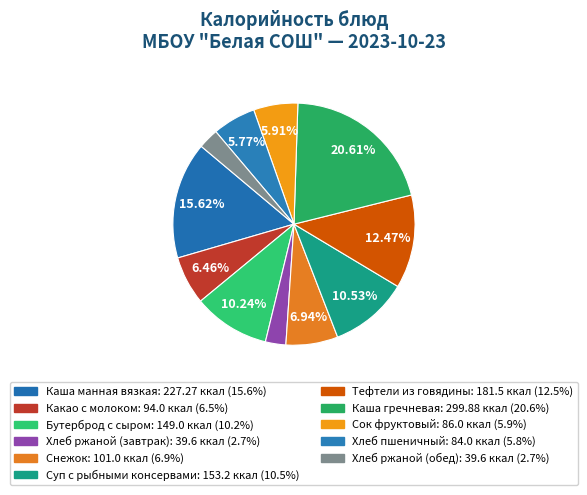

How many slices are in this pie chart?

11